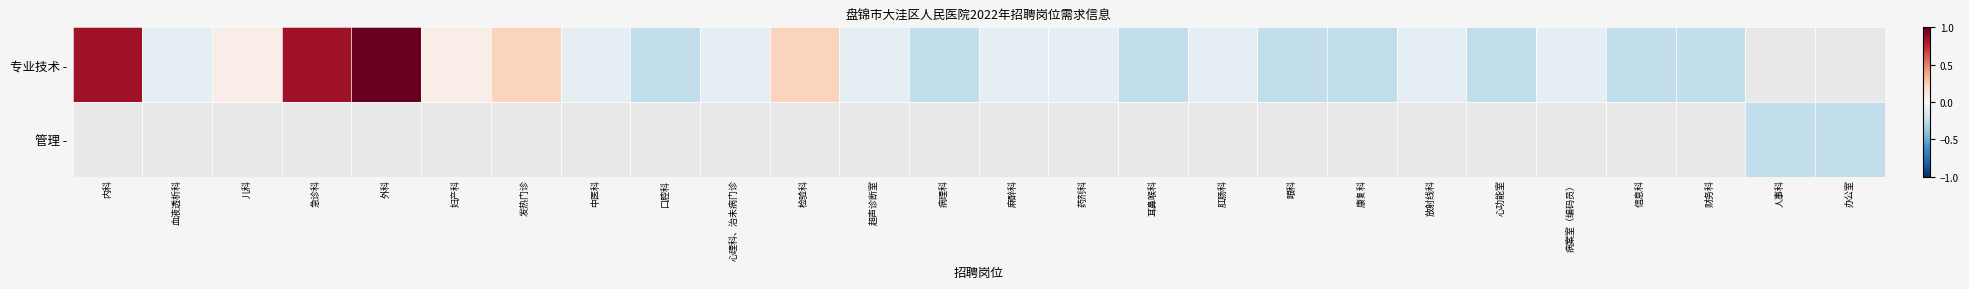

Which label corresponds to the smallest value in the chart?

口腔科